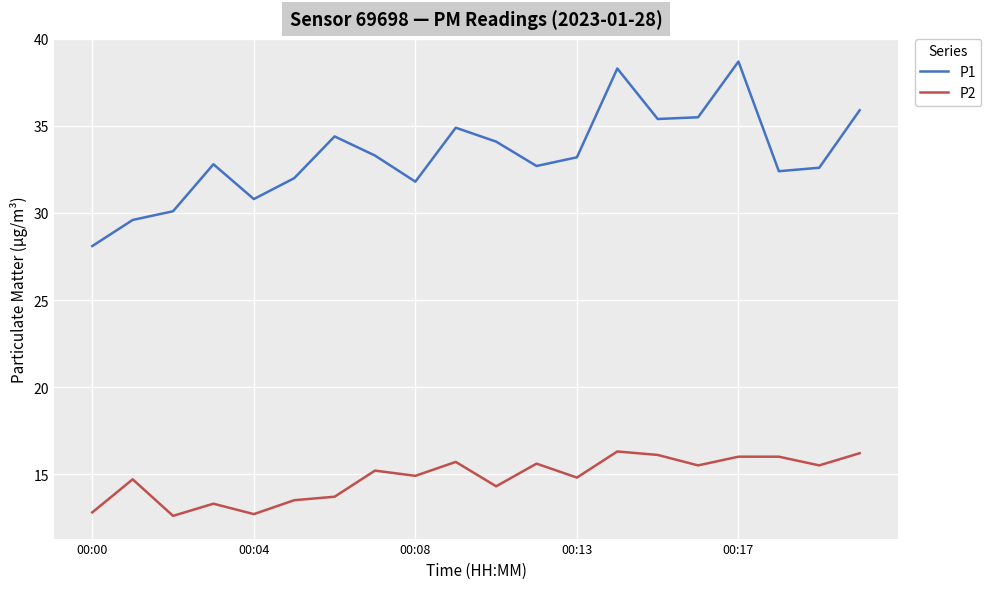

Which series has the largest total across all categories?

P1